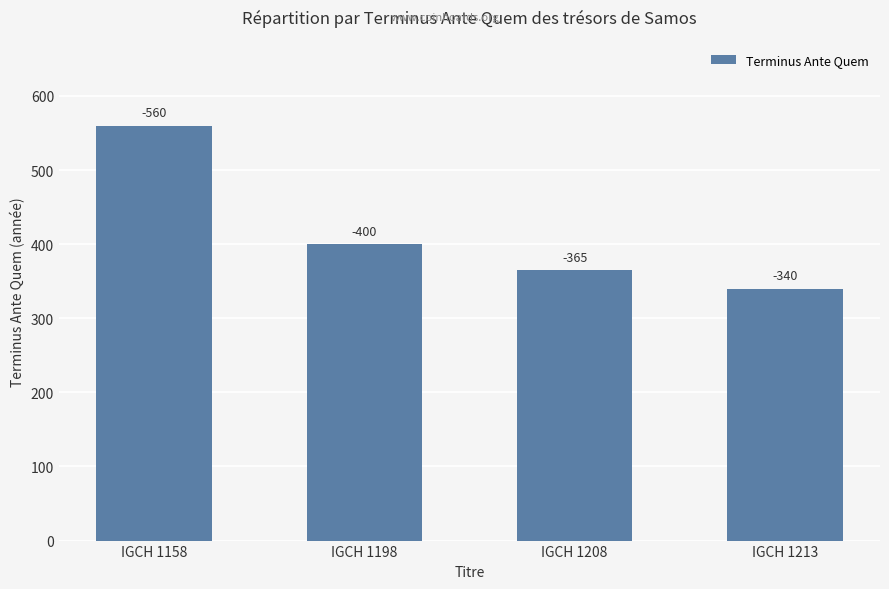

The value at IGCH 1208 is 365. True or false?

True